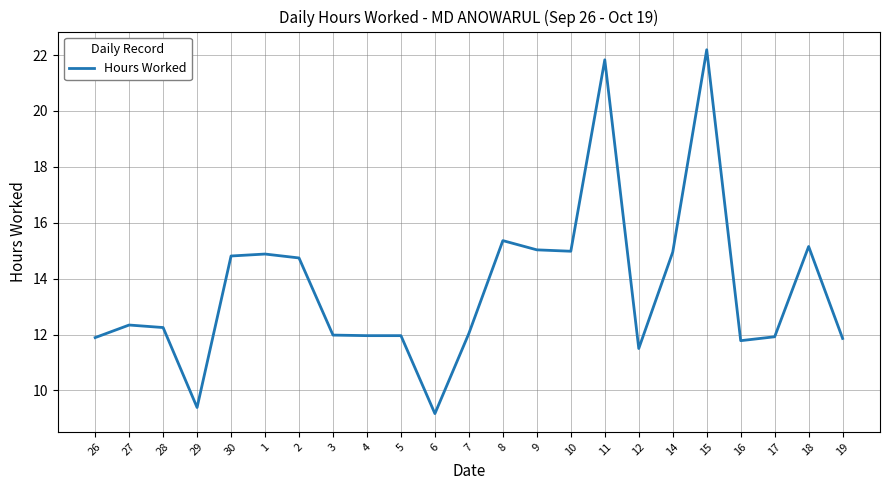

Read the value at 27.

12.3